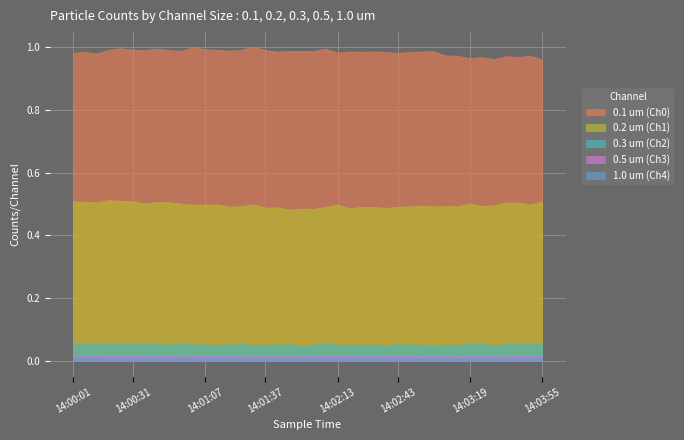

At which category does 0.2 um (Ch1) reach its first local valley?

14:00:13